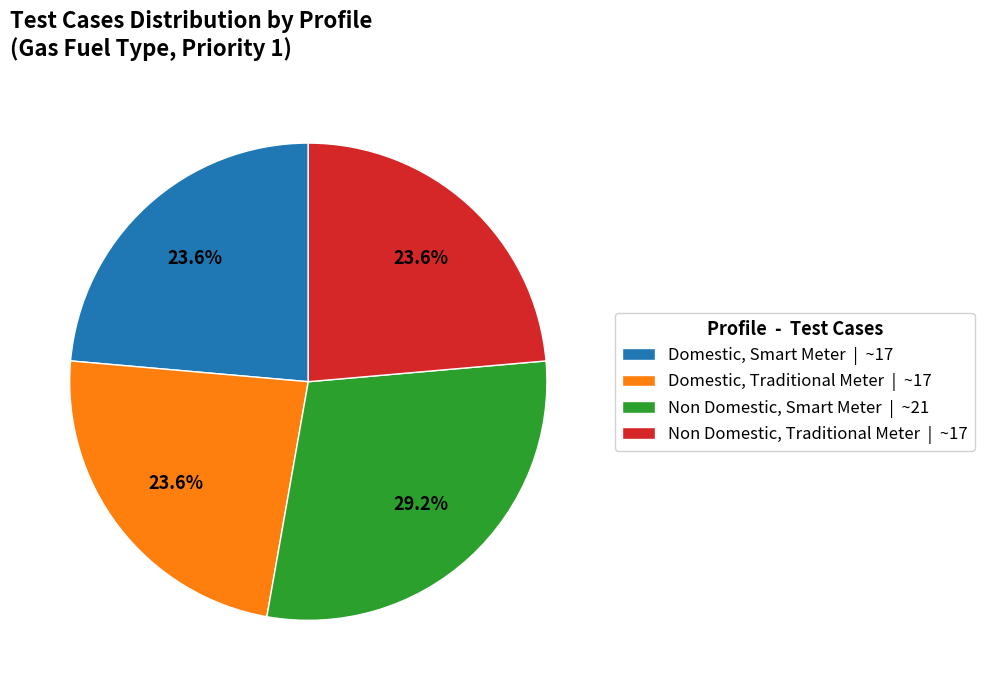

What percentage do Domestic, Smart Meter and Domestic, Traditional Meter together represent?

47.2%